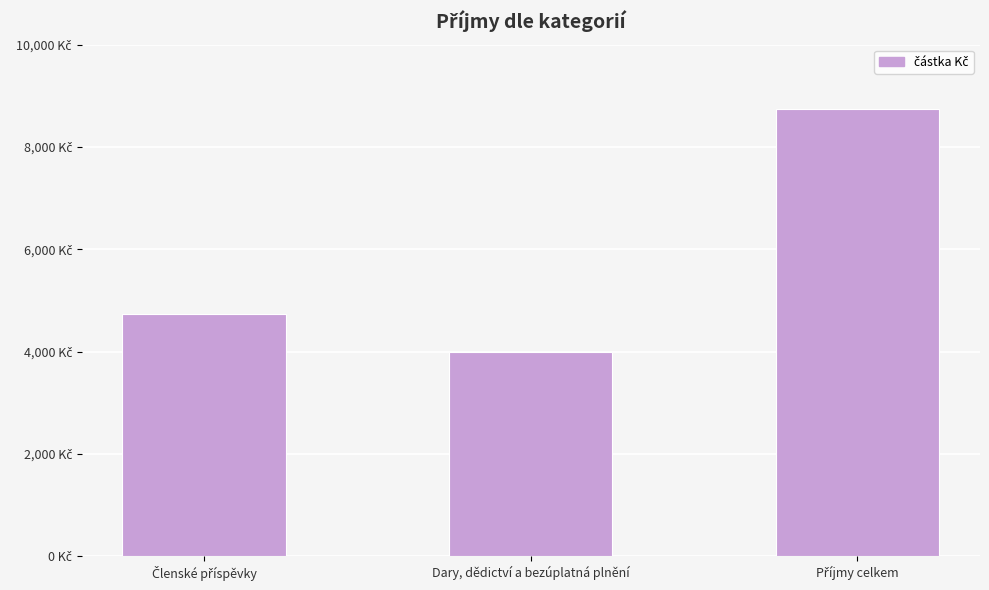

Does the chart contain any negative values?

No